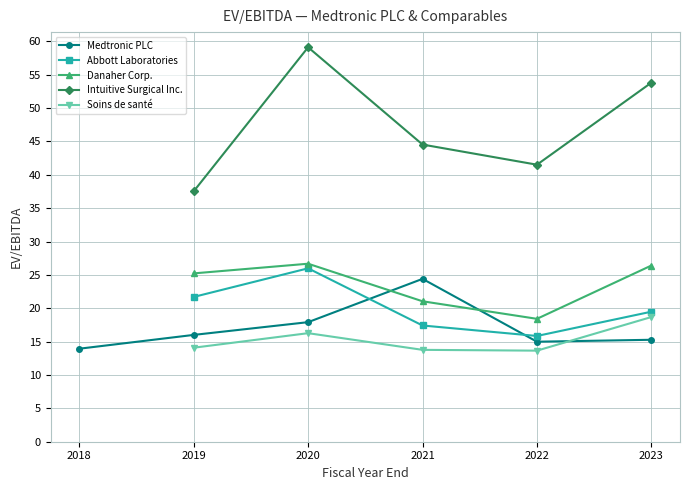

Which series changed the most between 2020 and 2021?

Intuitive Surgical Inc.